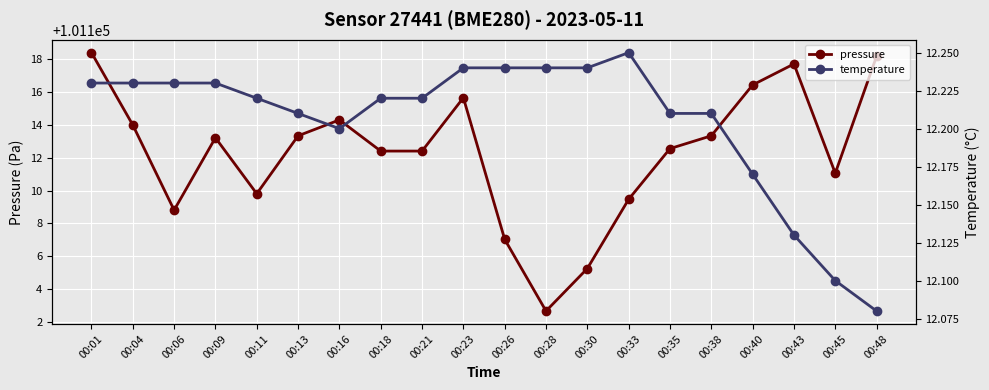

True or false: pressure and temperature cross at least once.

False